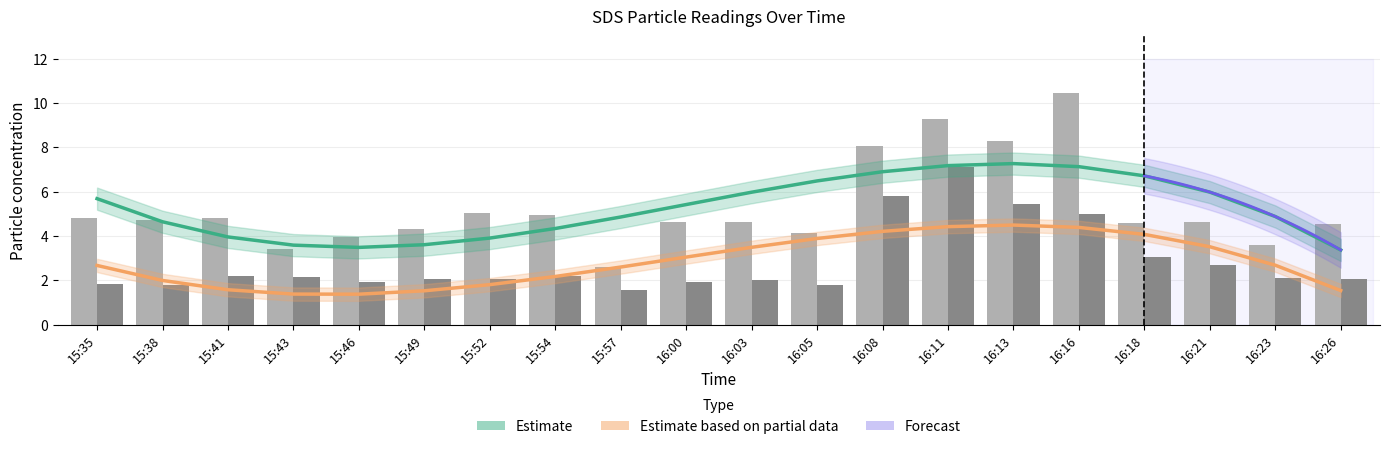

Is it true that SDS_P2 equals 1.9 at 16:00?

True